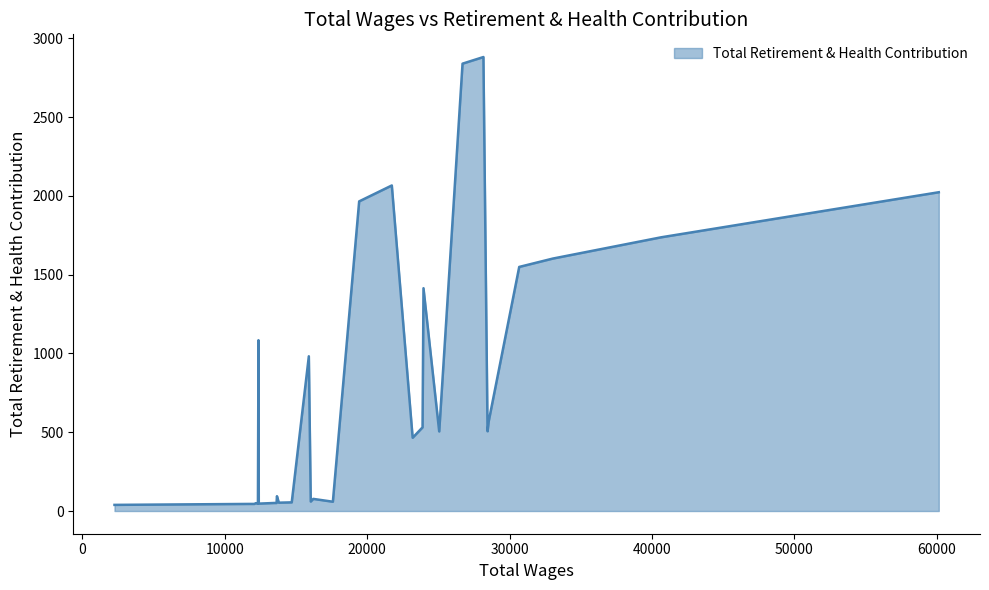

True or false: the data has more than 2 interior local peaks.

True